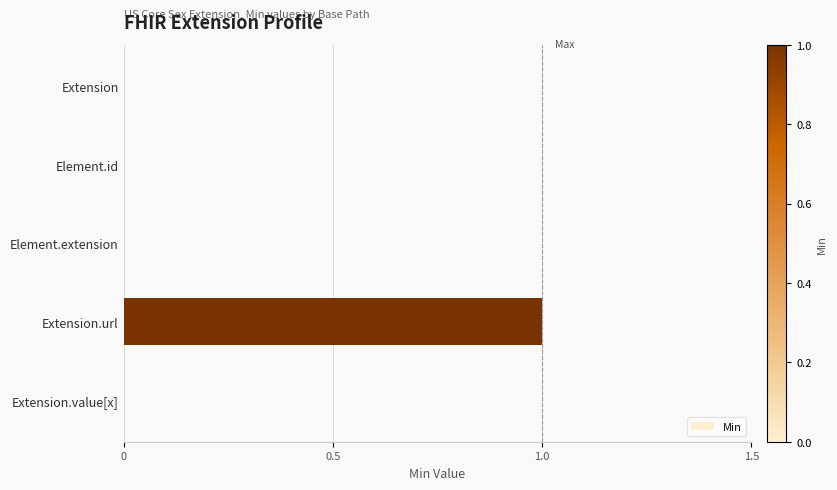

Count the number of data series in this chart.

1